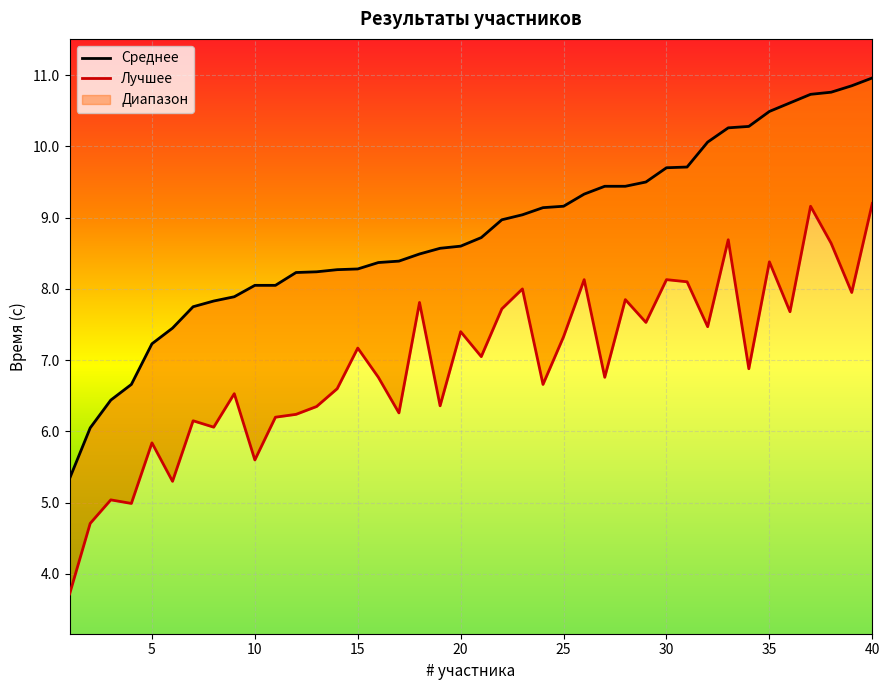

Between 5 and 34, which is larger?

34